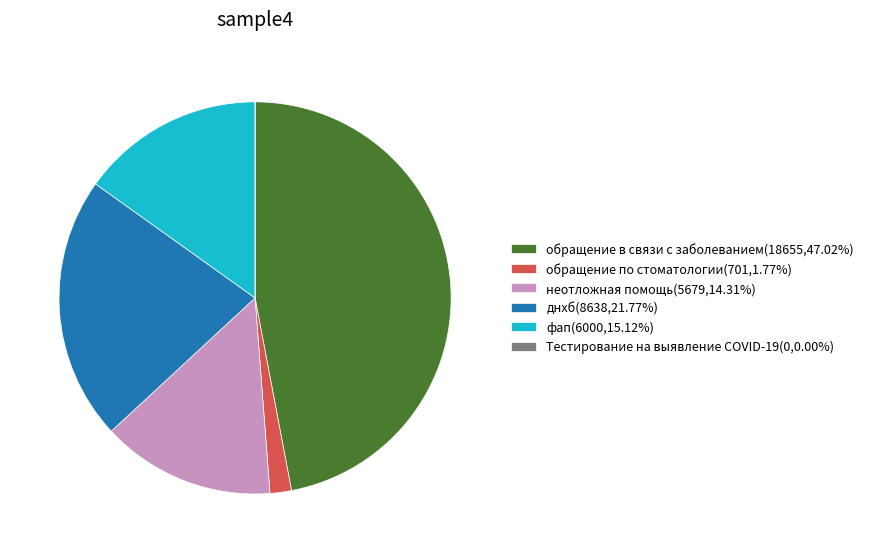

Does неотложная помощь(5679,14.31%) represent more than half of the total?

No